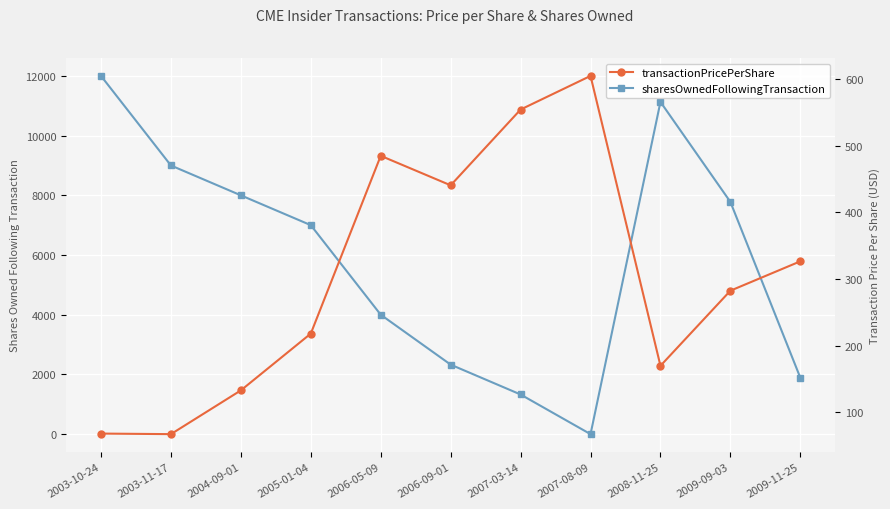

What are all the series names shown in the legend?

sharesOwnedFollowingTransaction, transactionPricePerShare